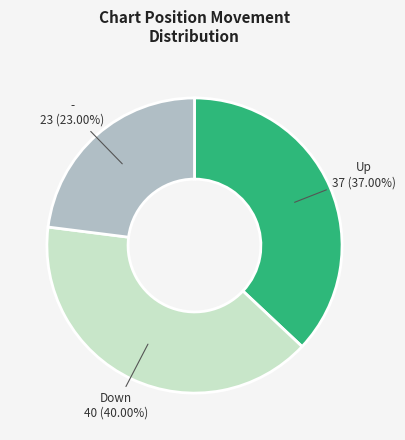

Is there any slice that represents more than half of the pie?

No